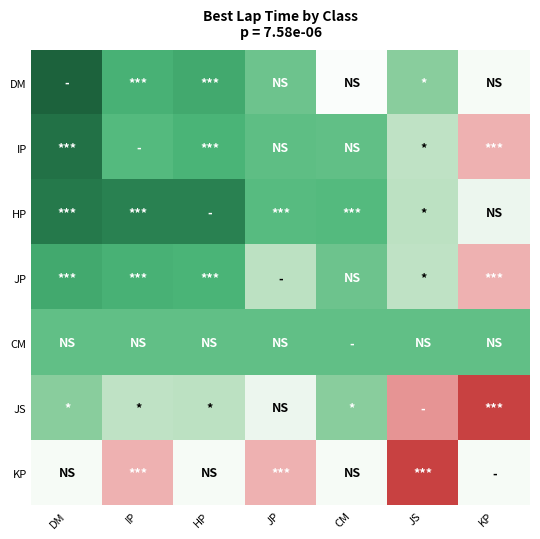

Which has a higher value, JS or CM?

CM